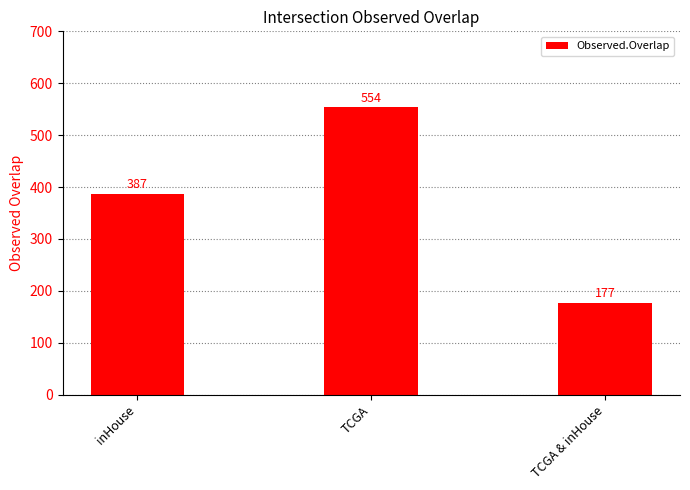

Between TCGA and inHouse, which is larger?

TCGA